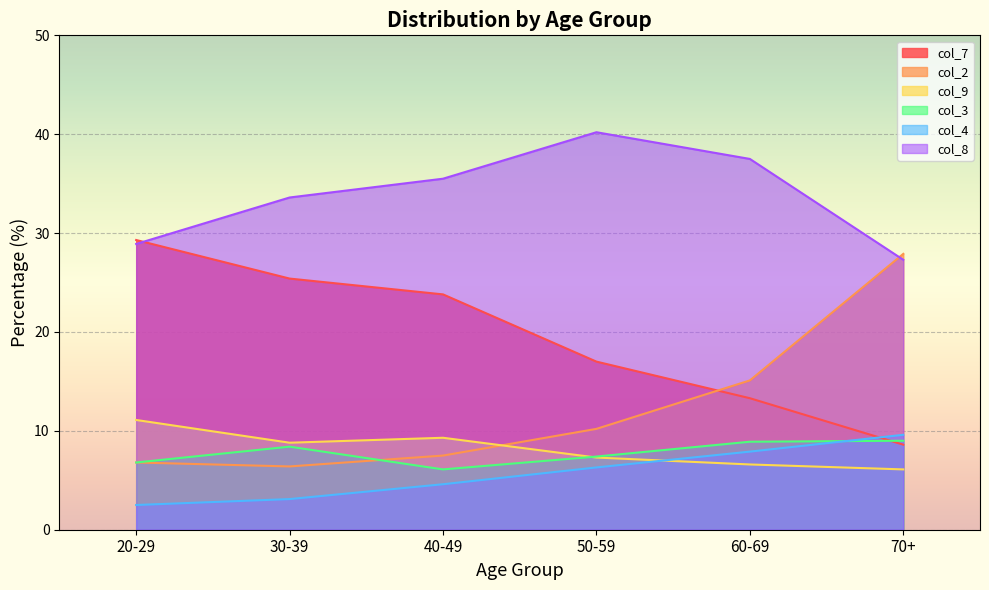

Between 30-39 and 70+, which series saw the biggest shift?

col_2